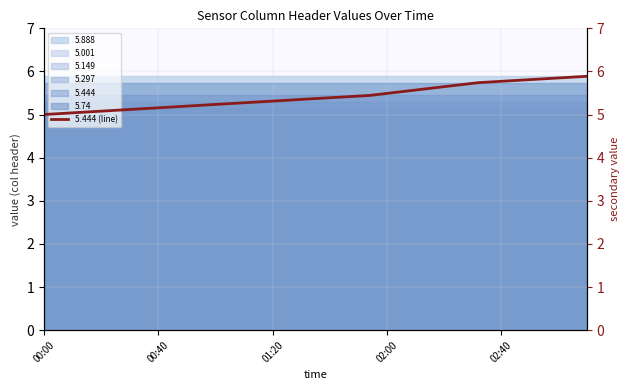

What is the maximum value for 5.001?

5.0